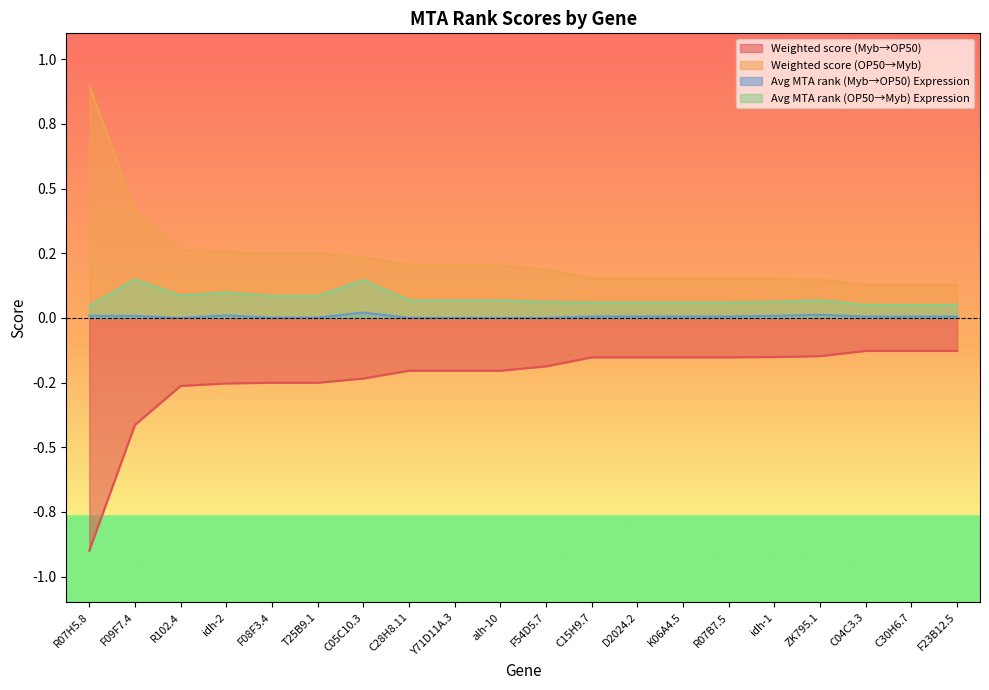

What is the sum of all Weighted score (Myb→OP50) values?

-4.7